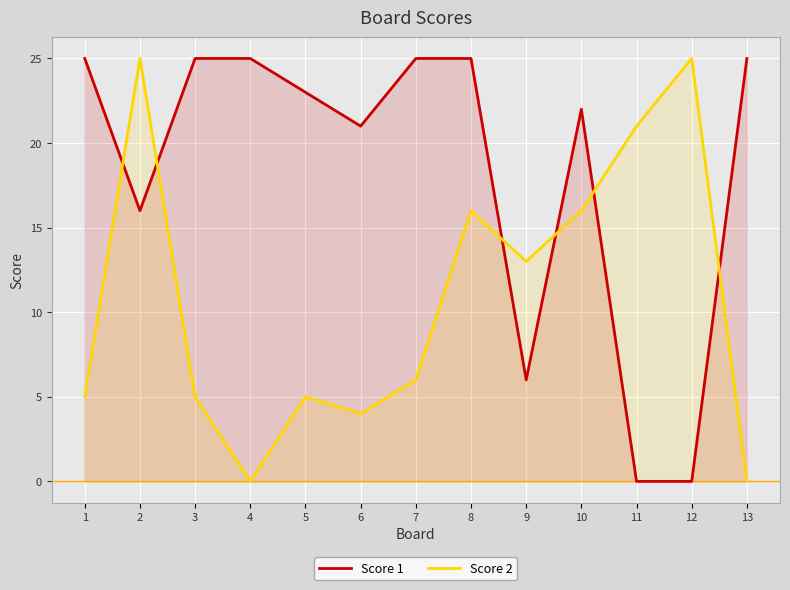

What is the difference between the maximum and minimum values in the Score 2 series?

25